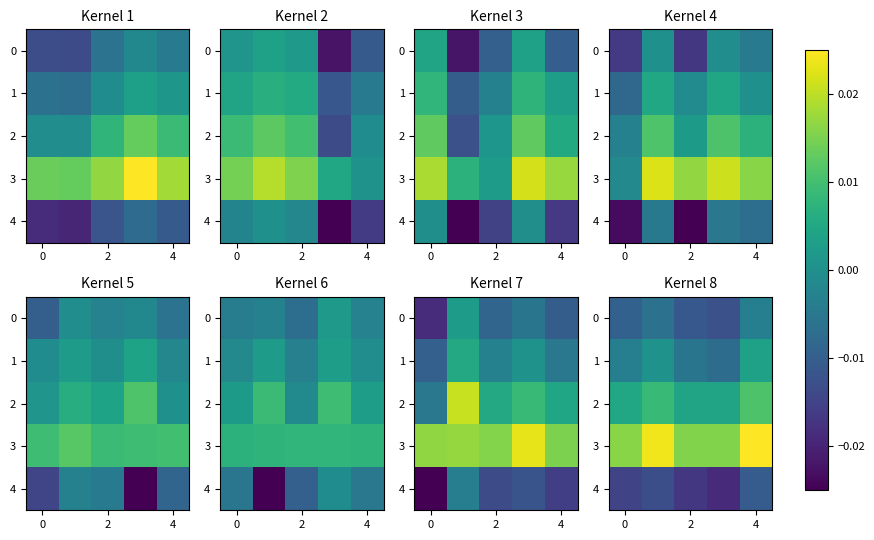

True or false: 1 has a value of -0.0 at 2.

False